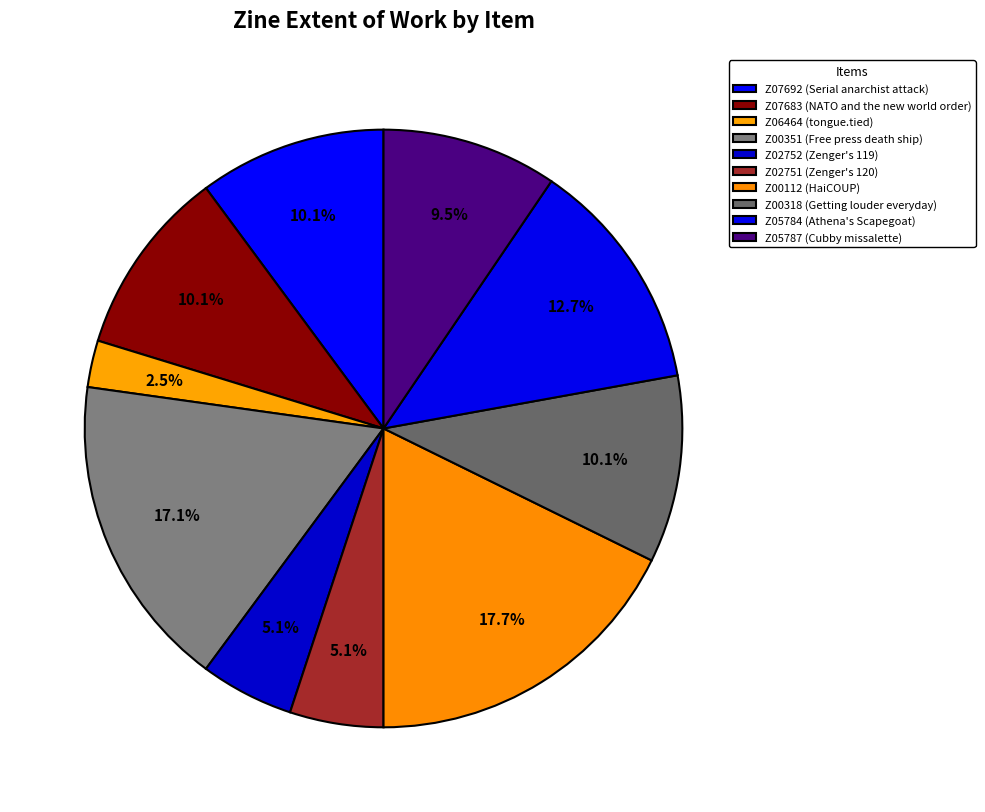

To the nearest percent, what is the average slice percentage?

10%